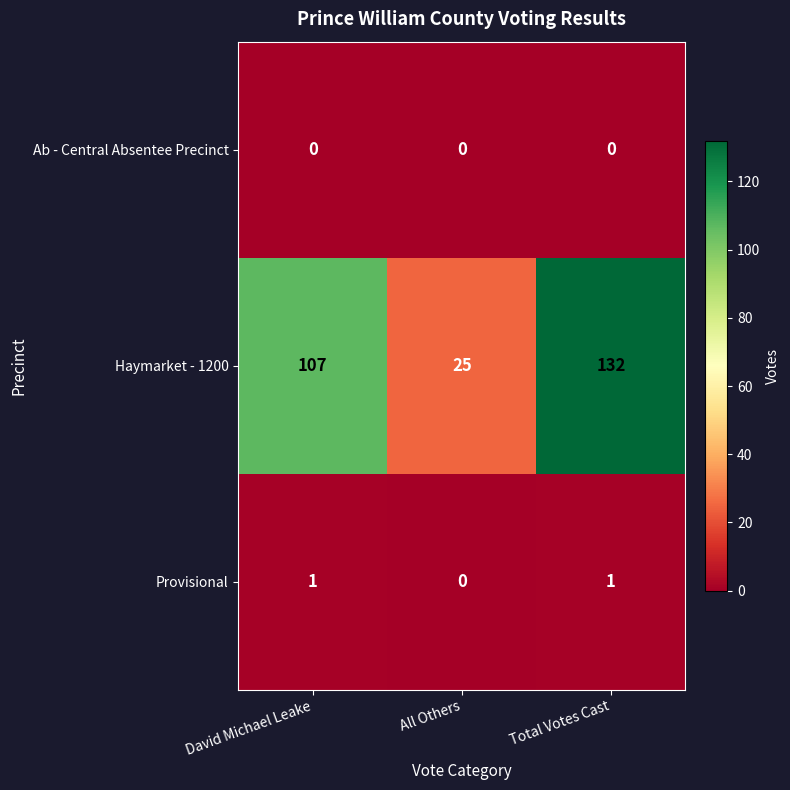

What is the greatest value displayed?

132